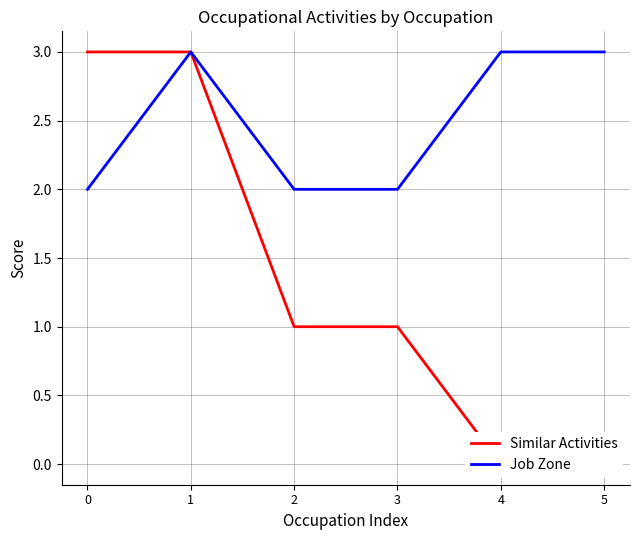

Is this an area chart (filled region under the line)?

No